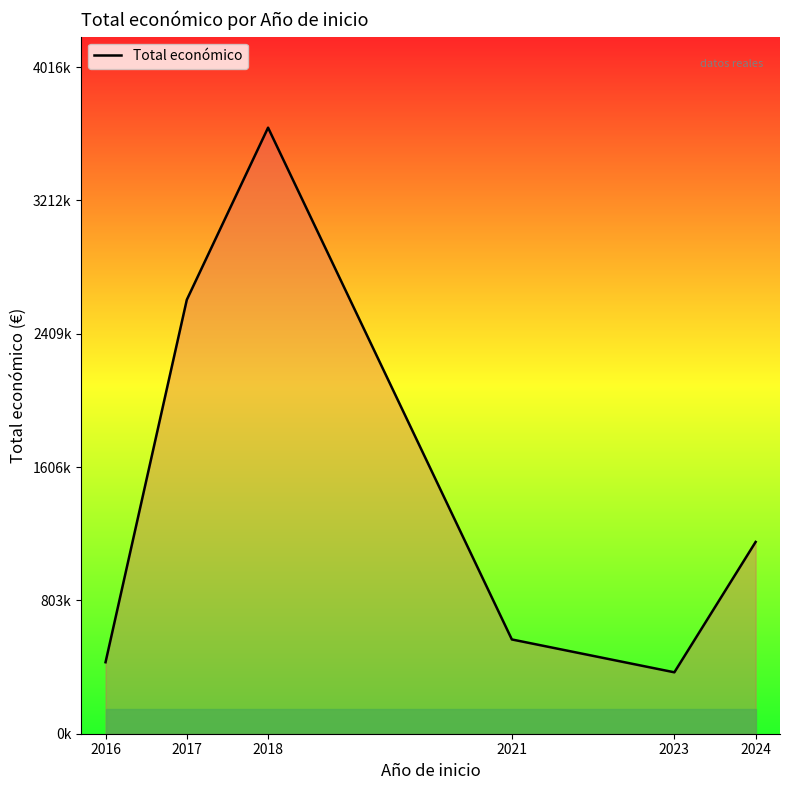

Does the chart have visible grid lines?

No